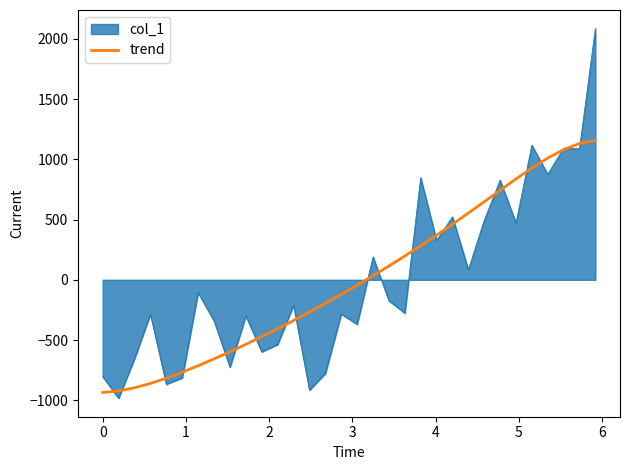

What is the minimum value shown in the chart?

-983.6